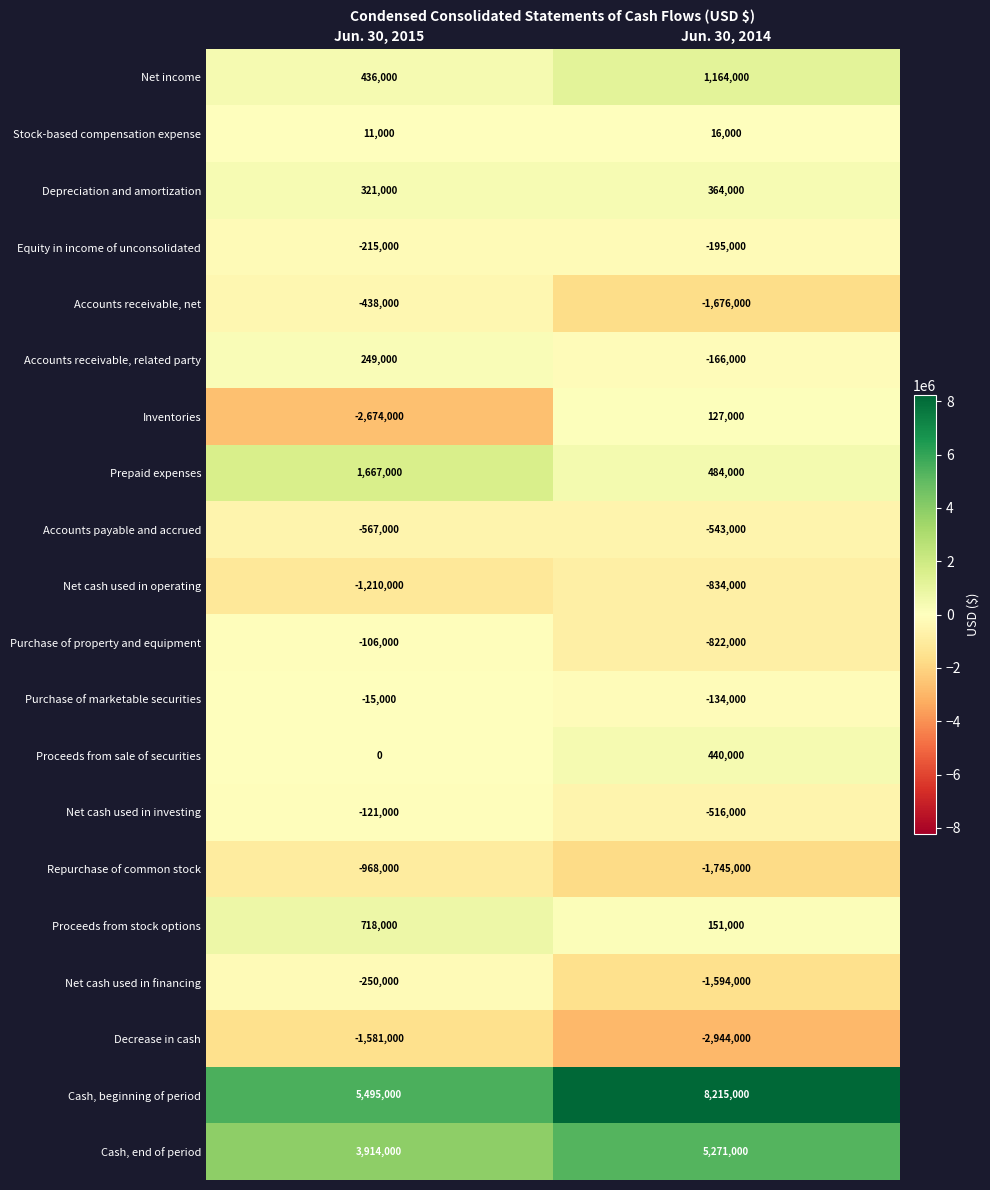

The value of Stock-based compensation expense at Jun. 30, 2014 is 16000. True or false?

True